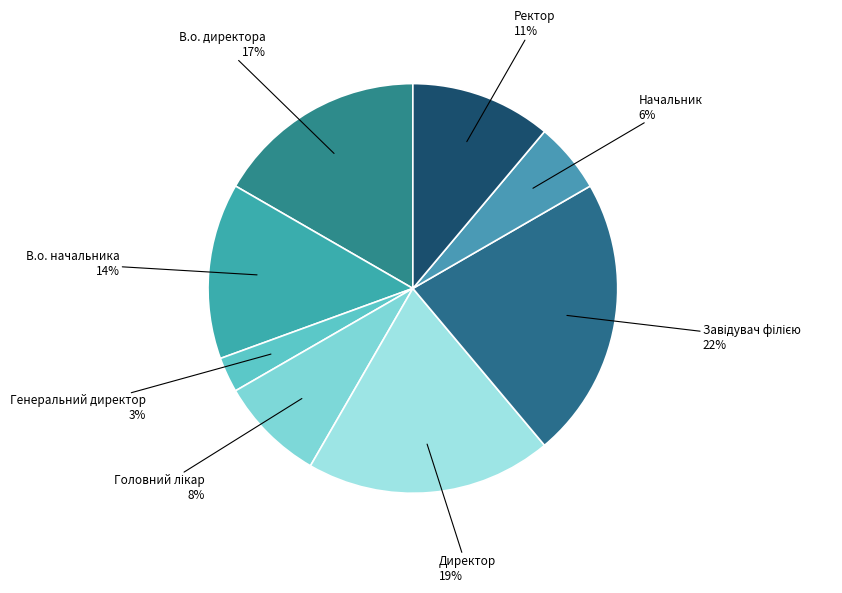

To the nearest percent, what is the difference between the В.о. директора and В.о. начальника slice percentages?

3%